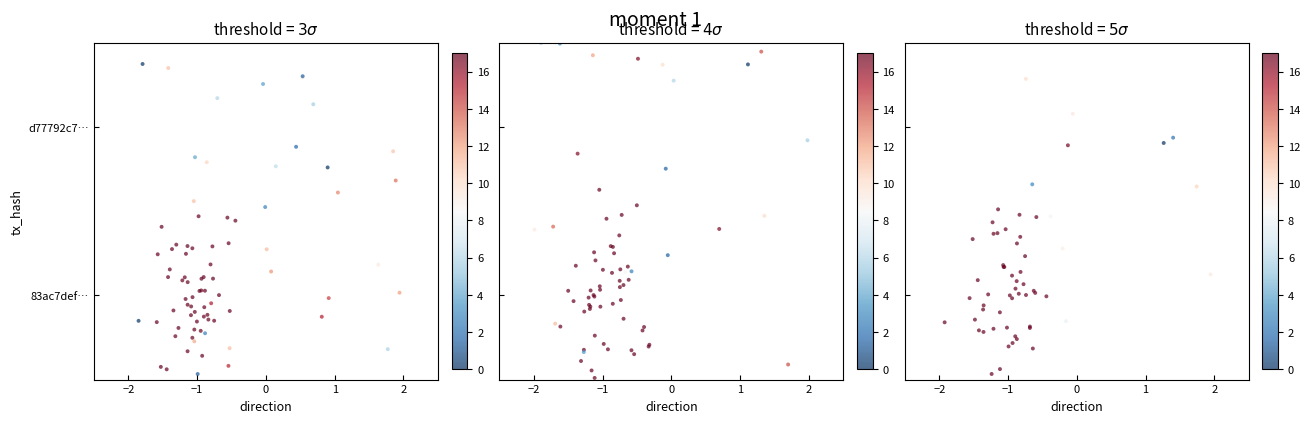

Where is 83ac7def6da4754cdcf80bcb1b8b21866d23446 nearest to the value 8?

direction